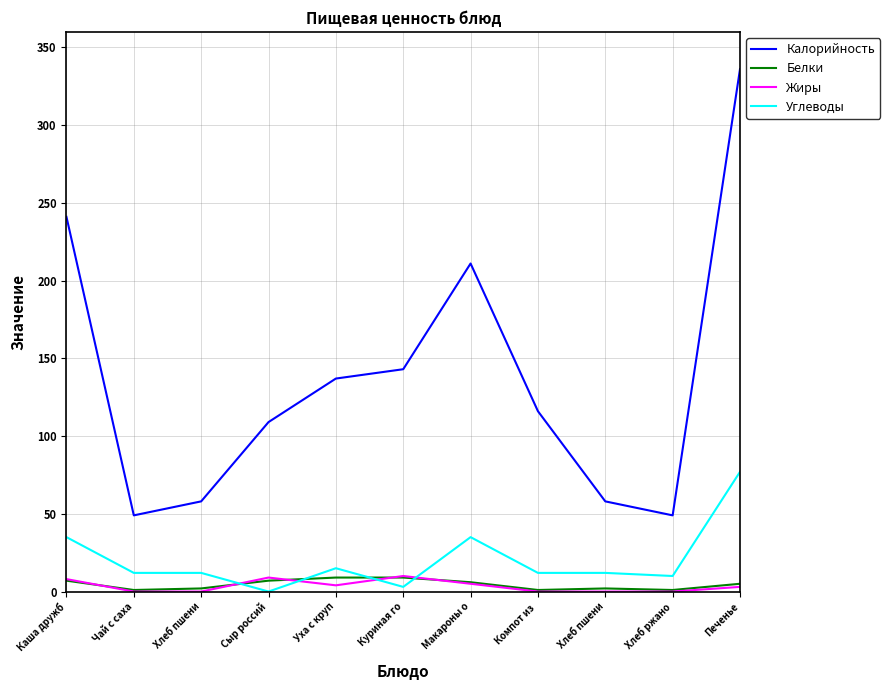

Is this an area chart (filled region under the line)?

No